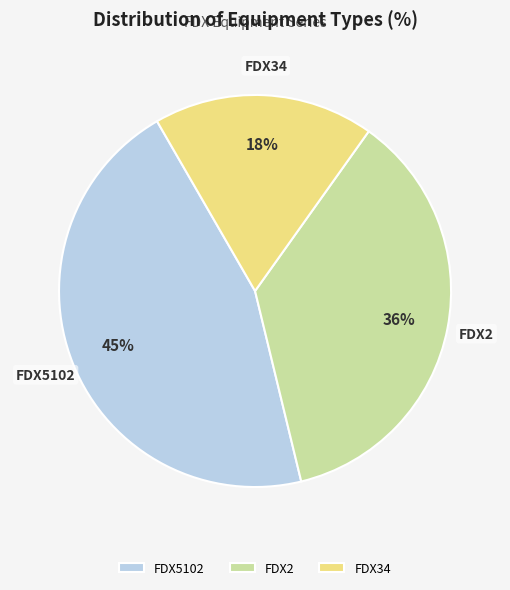

Approximately how many times larger is the value at FDX2 compared to FDX34?

2.0